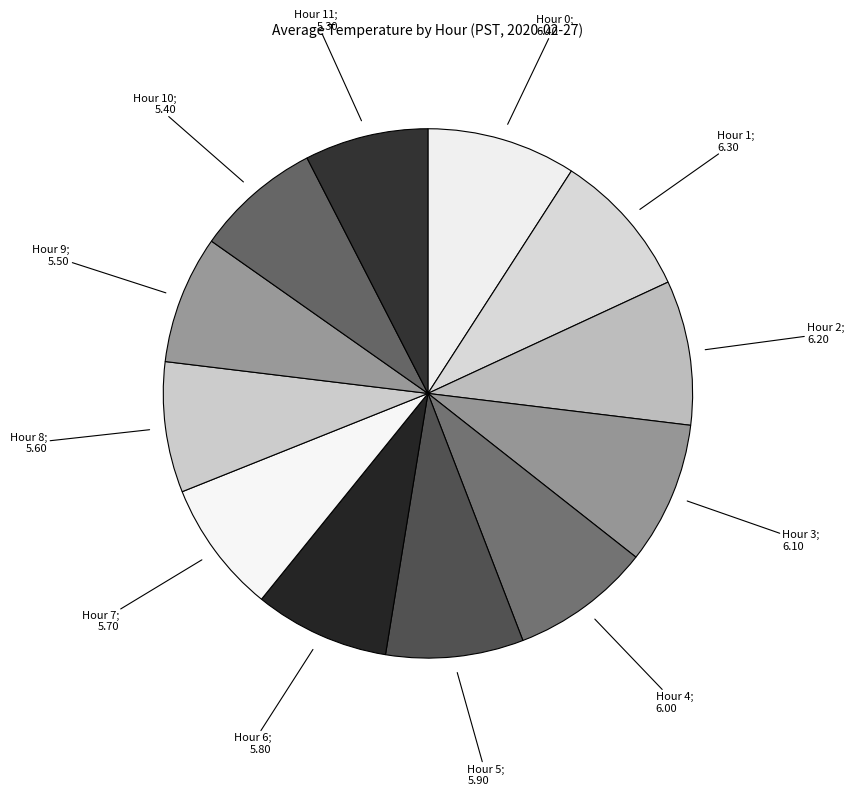

Does any single category account for the majority?

No